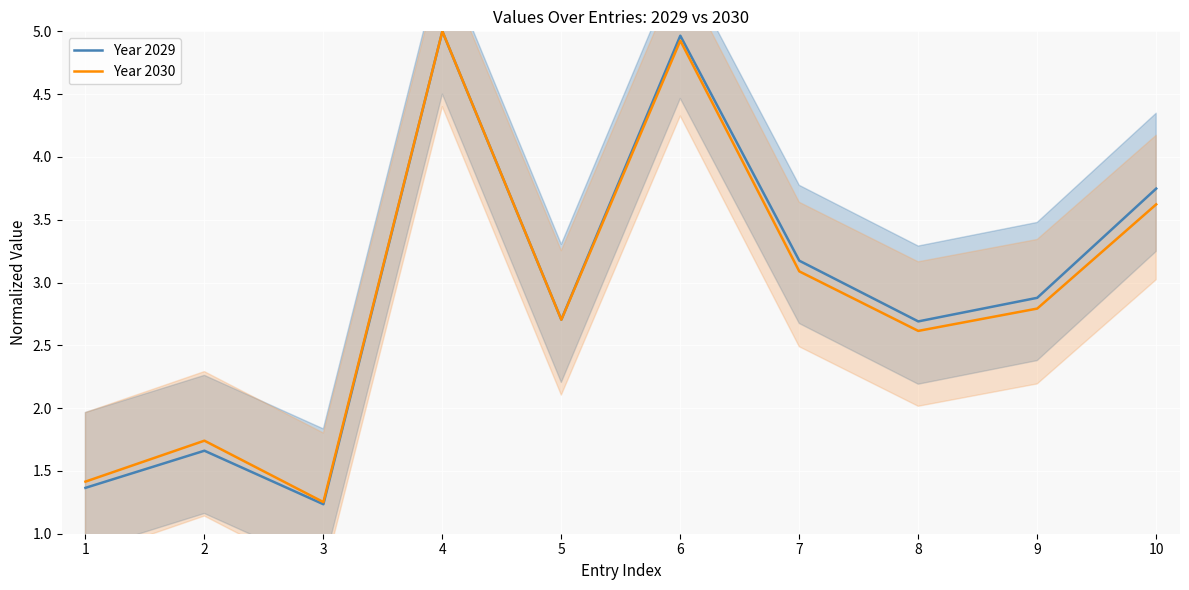

The Year 2030 series shows 2.8 at 9. True or false?

True